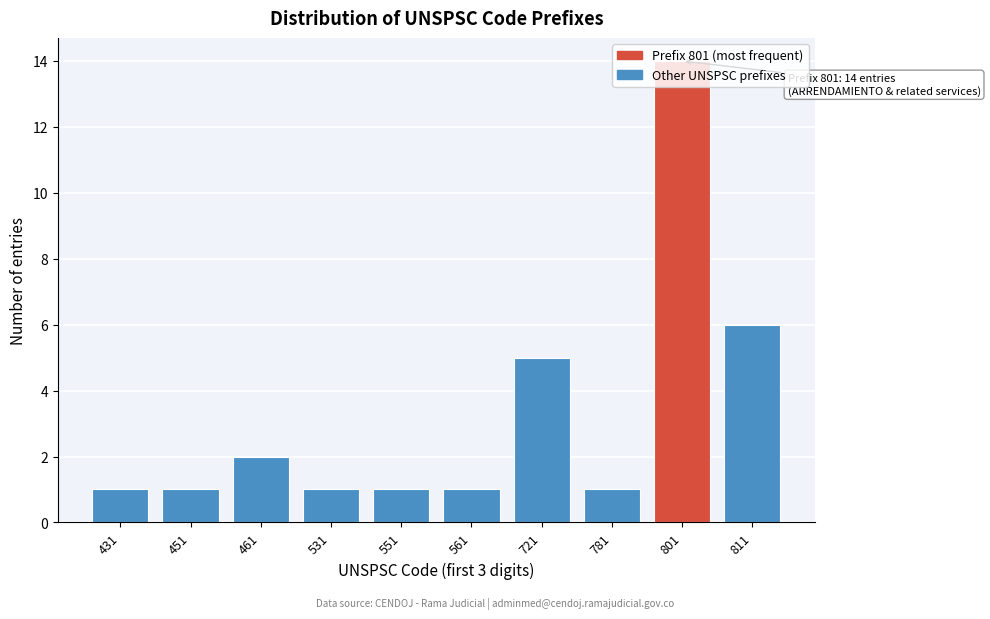

What is the value of the 3rd bar from the left?

2